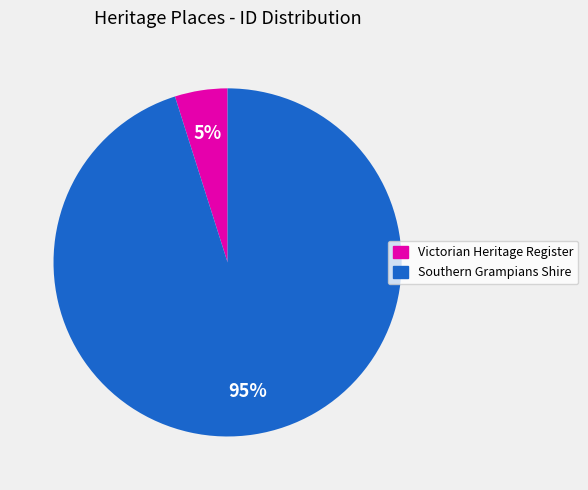

To the nearest percent, what is the average slice percentage?

50%